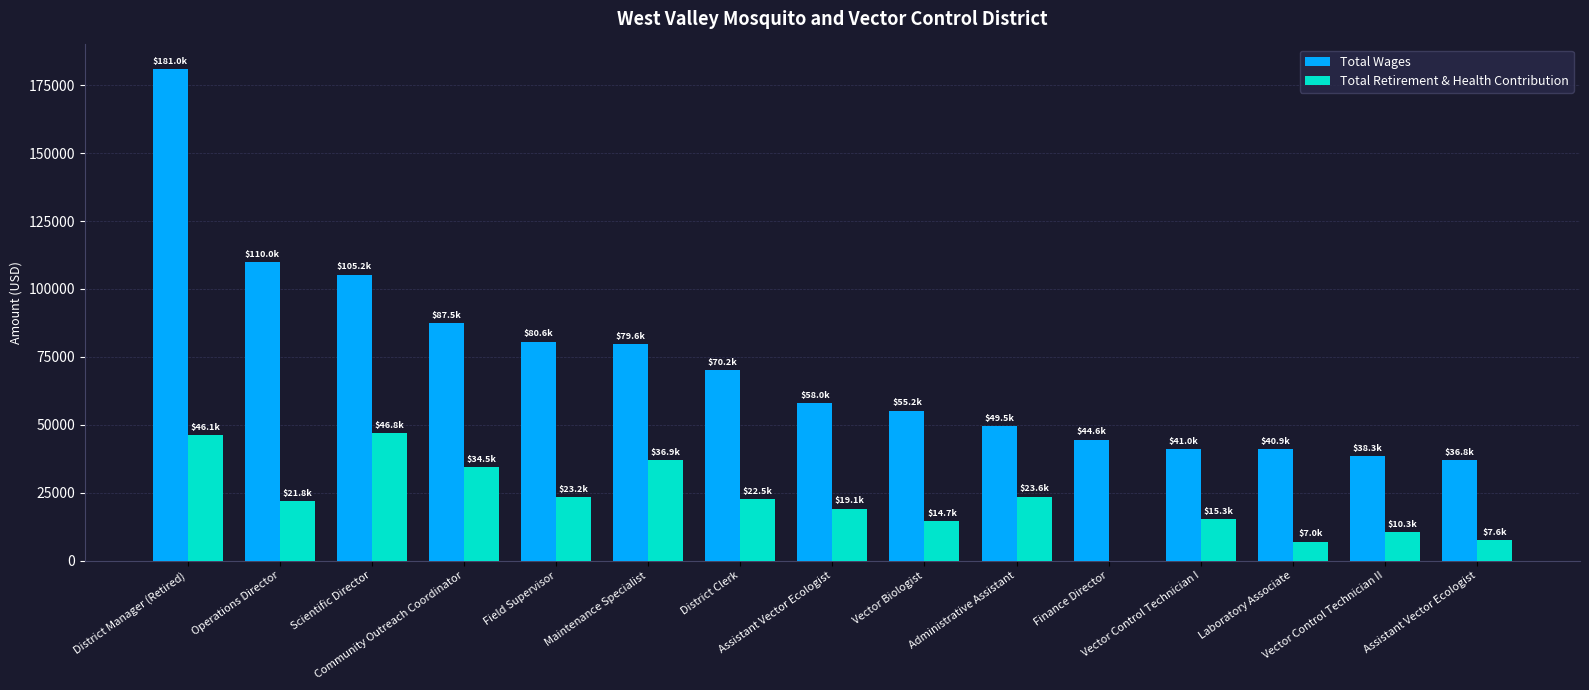

How many categories are shown in the chart?

15